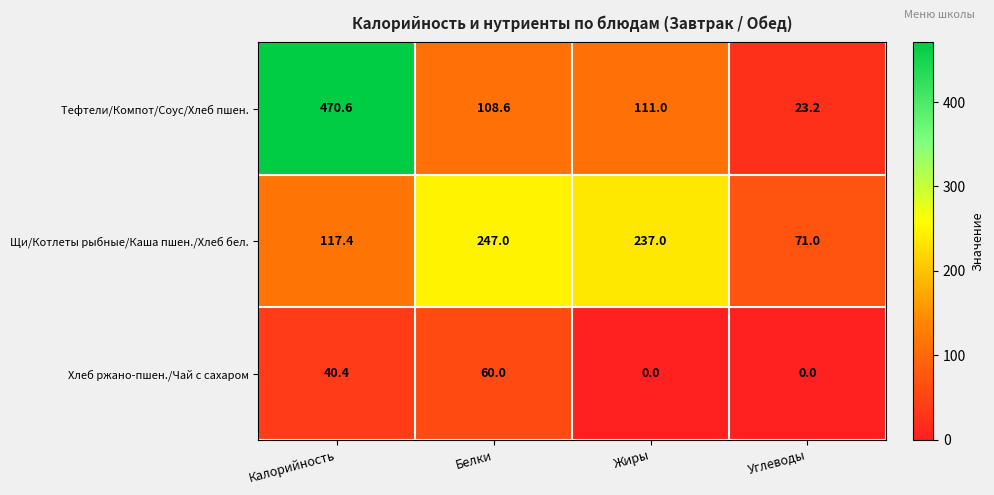

The Тефтели/Компот/Соус/Хлеб пшен. series shows 26.5 at Белки. True or false?

False